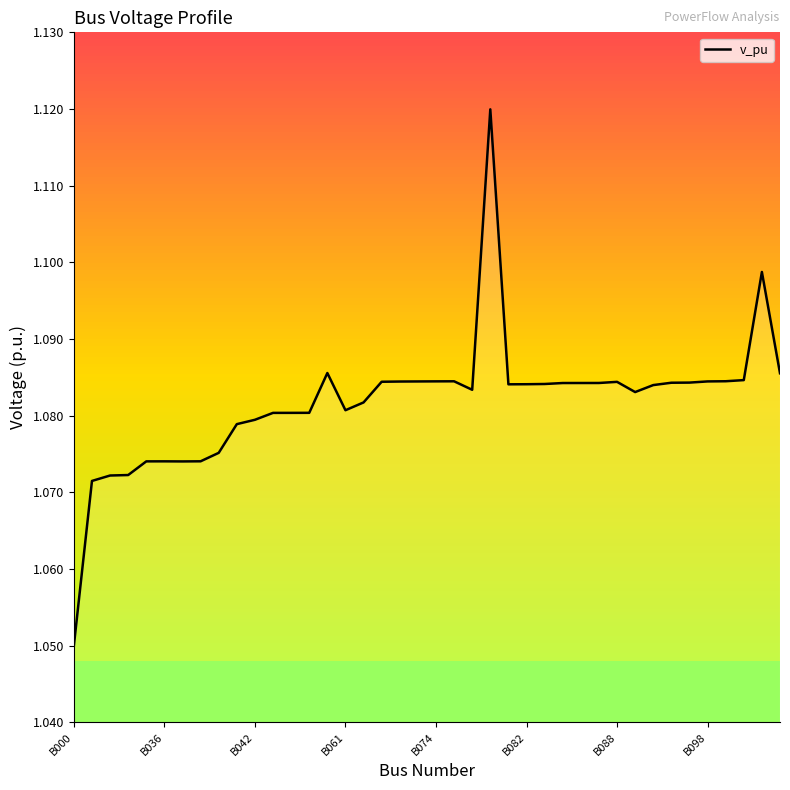

At which label is the value closest to 1?

B000